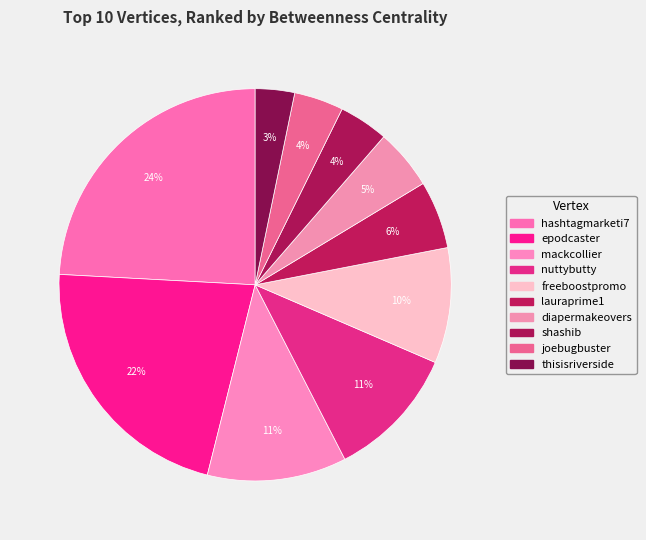

Is there any slice that represents more than half of the pie?

No